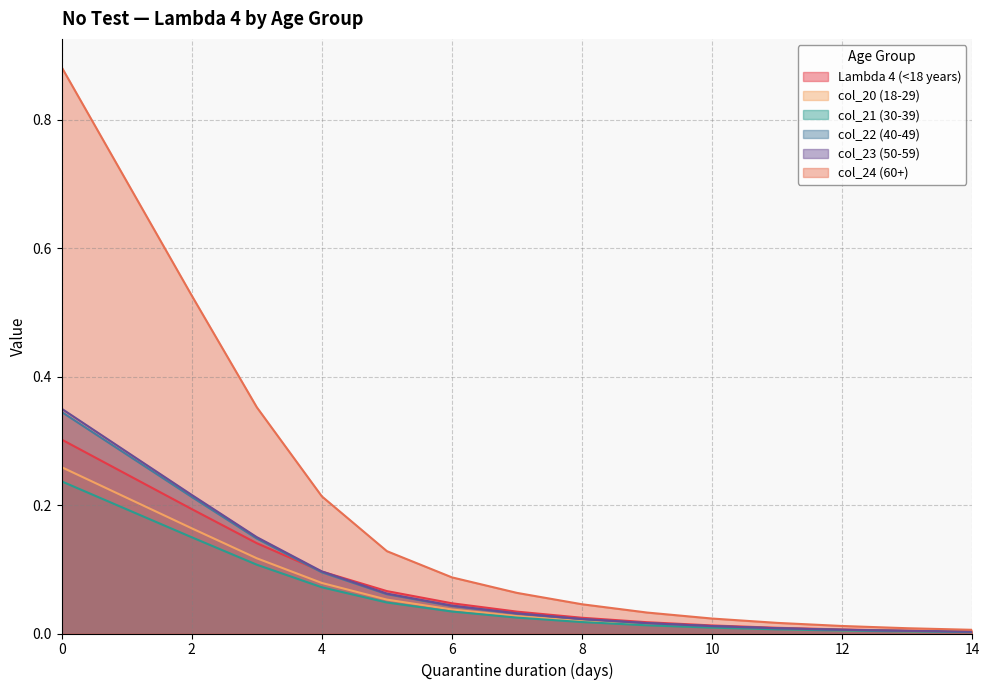

List the labels in order of col_23 (50-59) value, smallest first.

14, 13, 12, 11, 10, 9, 8, 7, 6, 5, 4, 3, 2, 1, 0